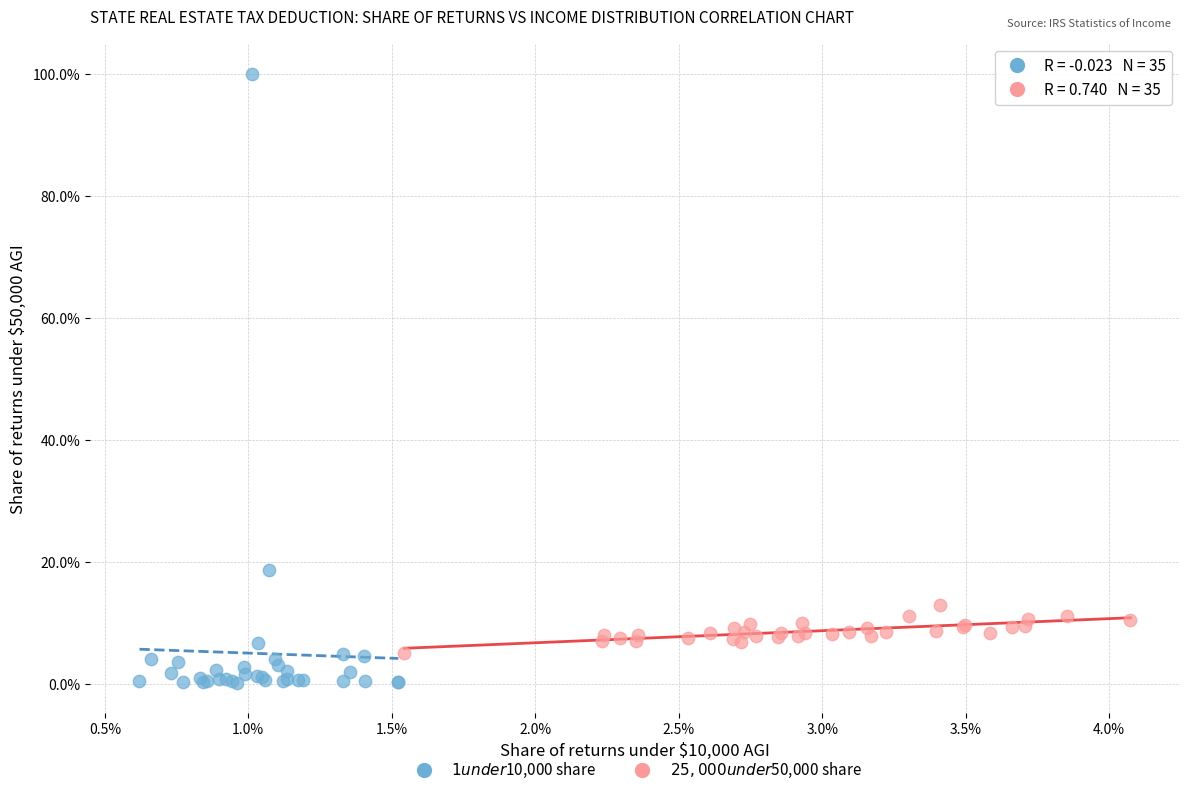

Which series contains the lowest Y value?

$1 under $10,000 share